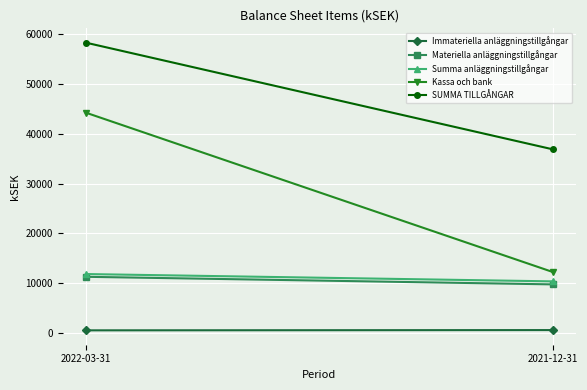

Reading left to right, transcribe all the data shown in this chart.

Immateriella anläggningstillgångar: 552	604
Materiella anläggningstillgångar: 11301	9778
Summa anläggningstillgångar: 11853	10382
Kassa och bank: 44234	12273
SUMMA TILLGÅNGAR: 58295	36900